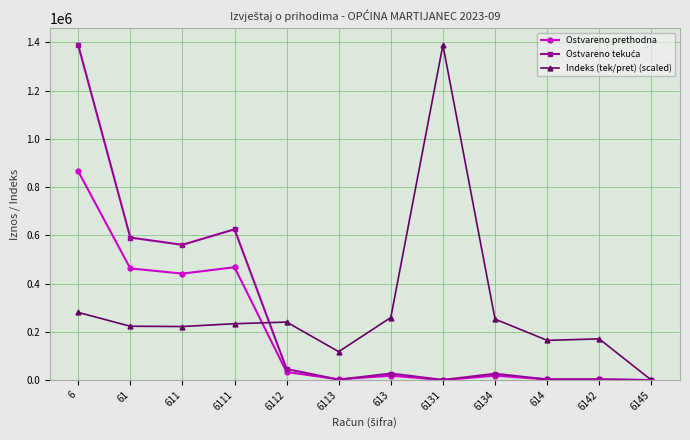

What is the maximum value shown in the chart?

1388958.4